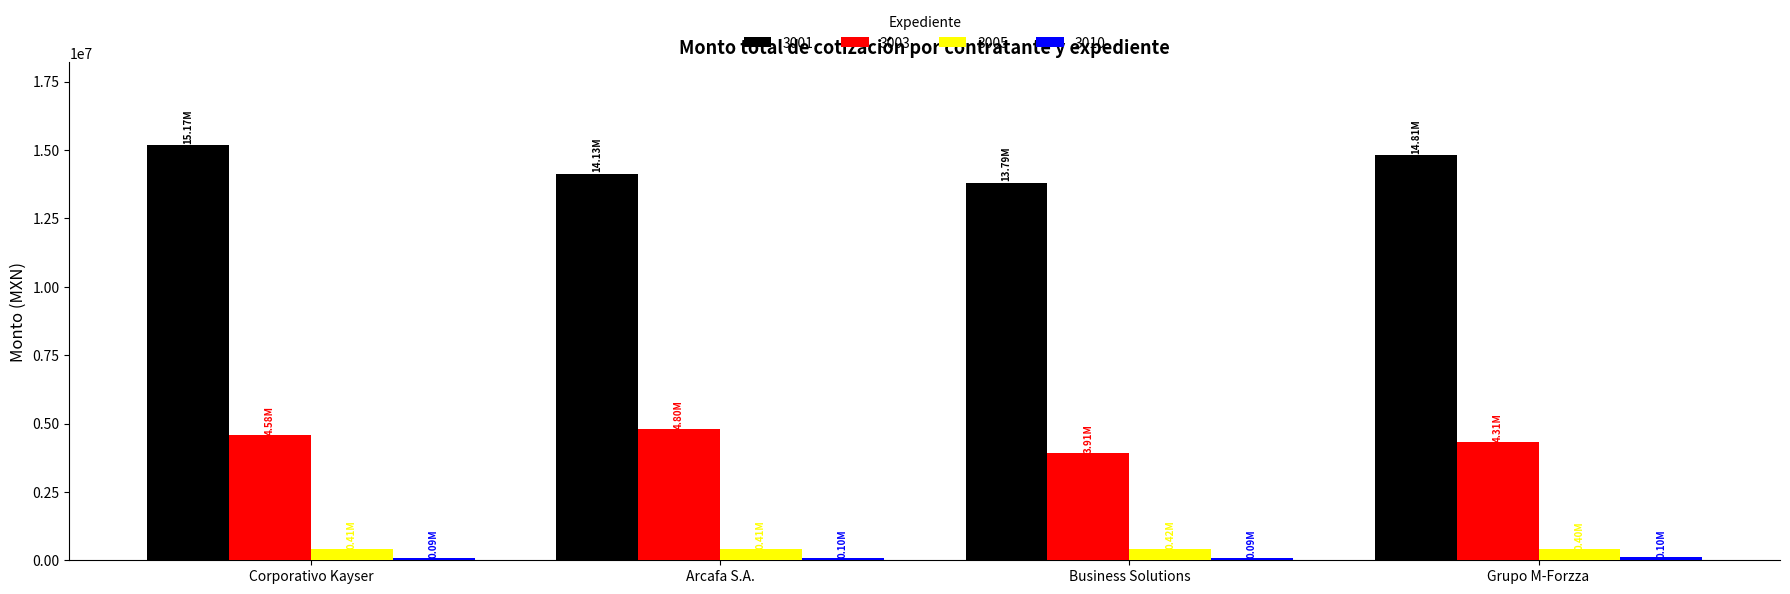

The 3001 series shows 5510970.6 at Arcafa S.A.. True or false?

False